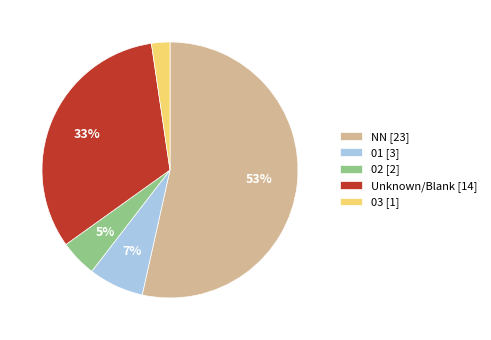

To the nearest percent, what portion does 01 [3] represent?

7%